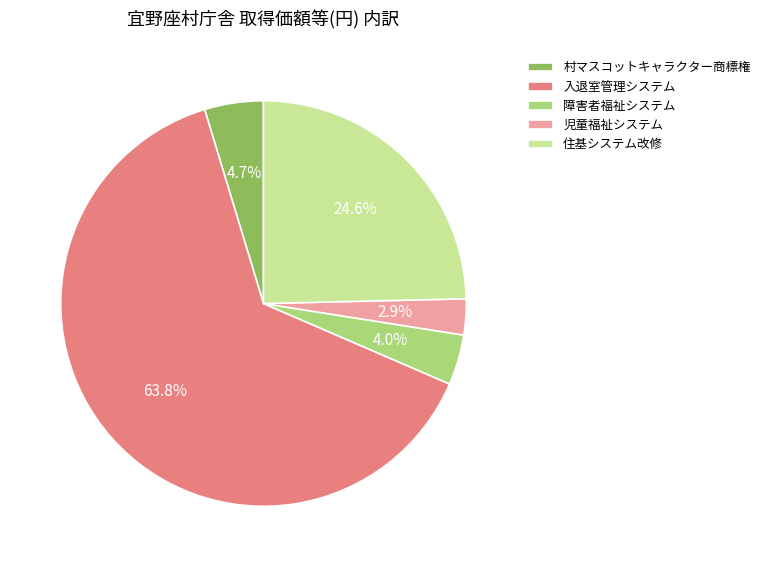

Does 入退室管理システム account for over 50% of the chart?

Yes